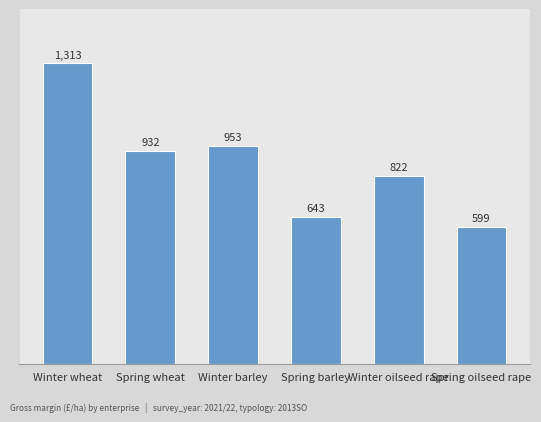

How many values are below 932?

3